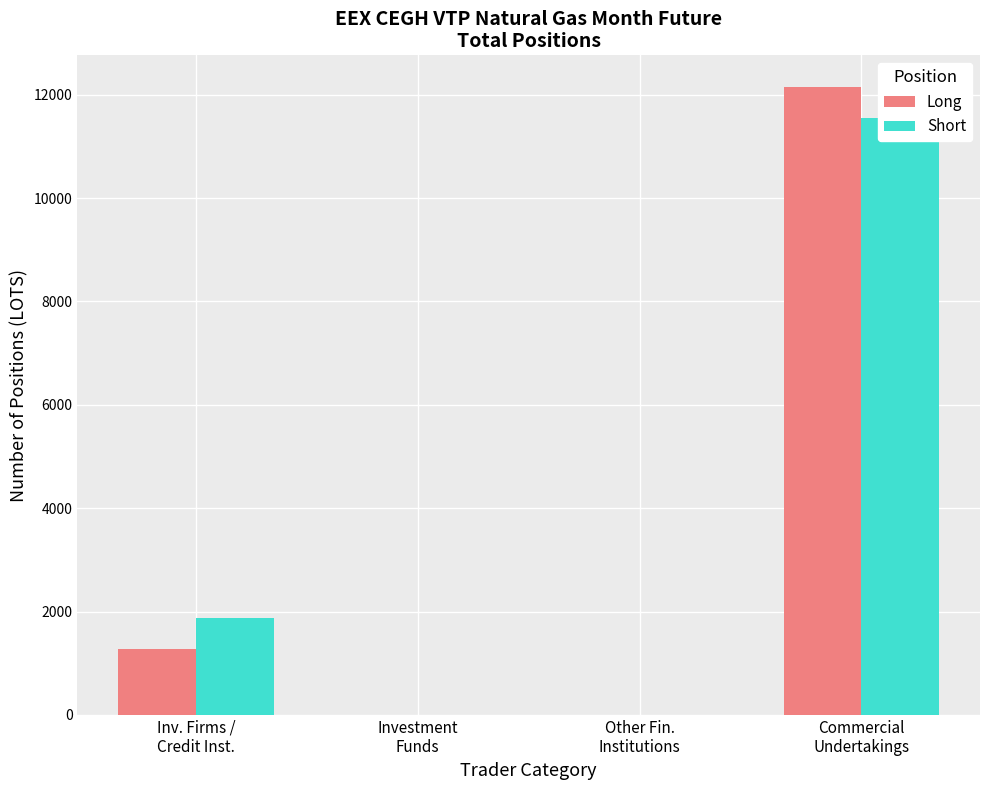

Rank the categories by Long value from highest to lowest.

Commercial
Undertakings, Inv. Firms /
Credit Inst., Investment
Funds, Other Fin.
Institutions